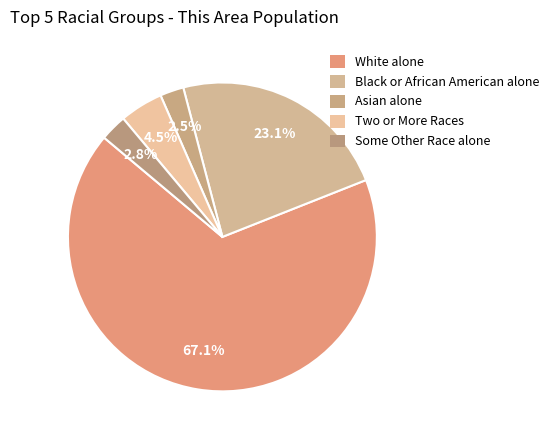

Do Black or African American alone and Some Other Race alone together represent more than half of the pie?

No